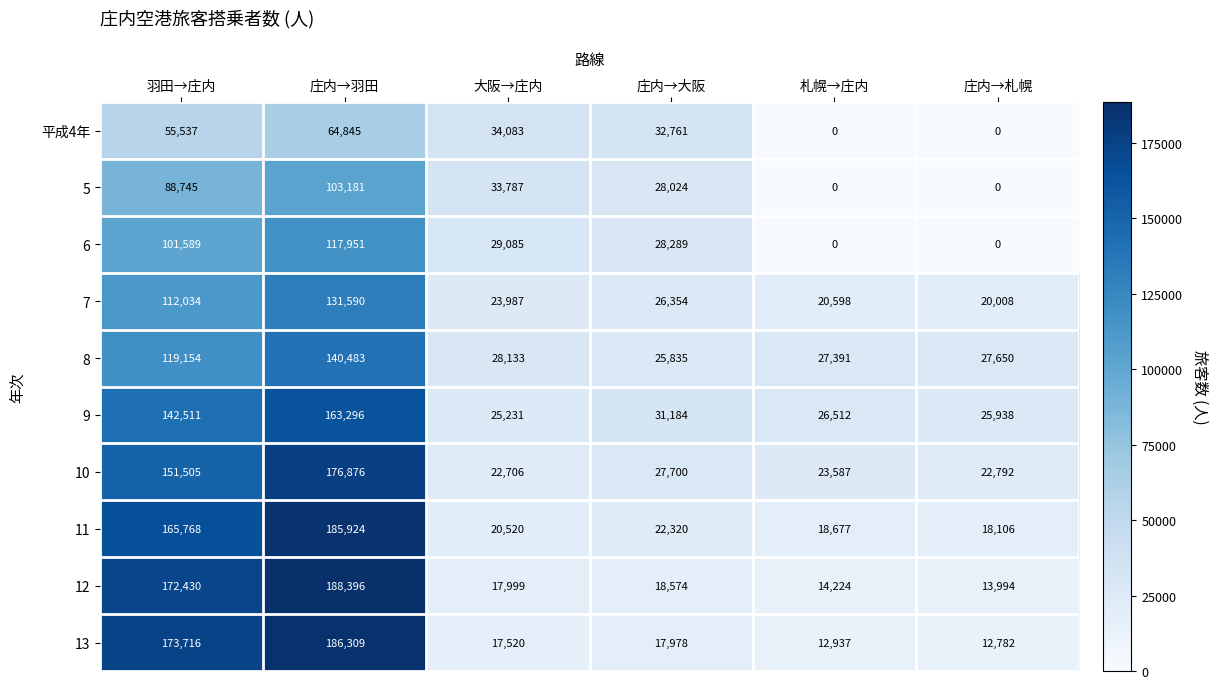

The value of 5 at 羽田→庄内 is 88745. True or false?

True